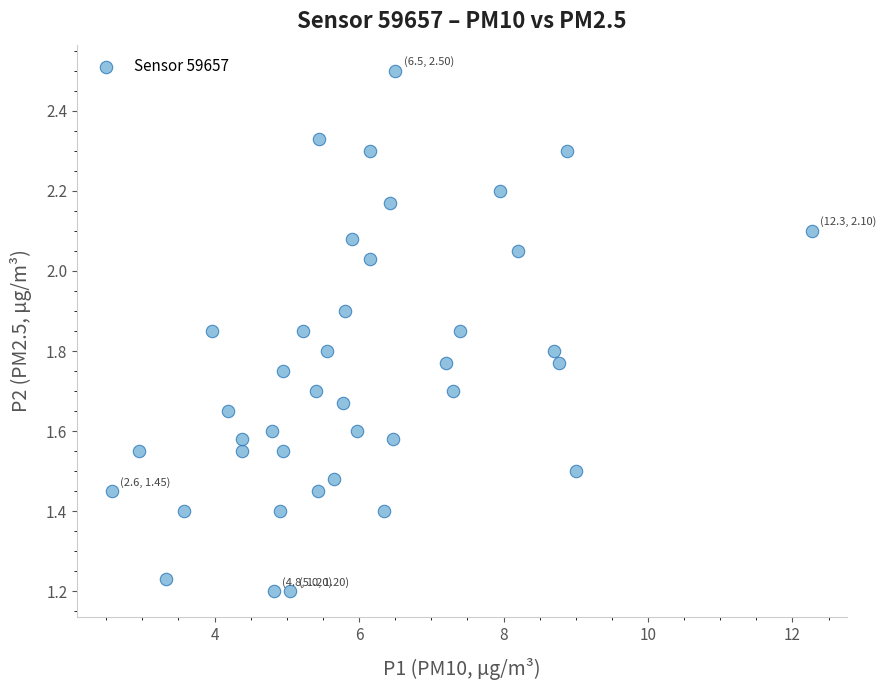

What is the range of Y values (max minus min)?

1.3